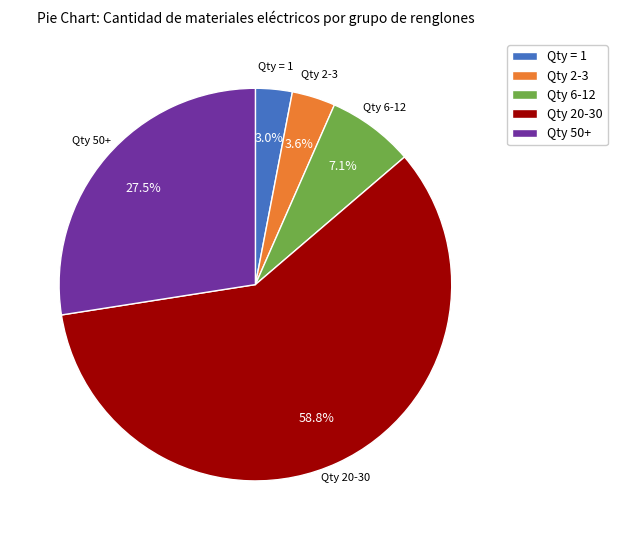

Which category has the biggest portion of the pie?

Qty 20-30